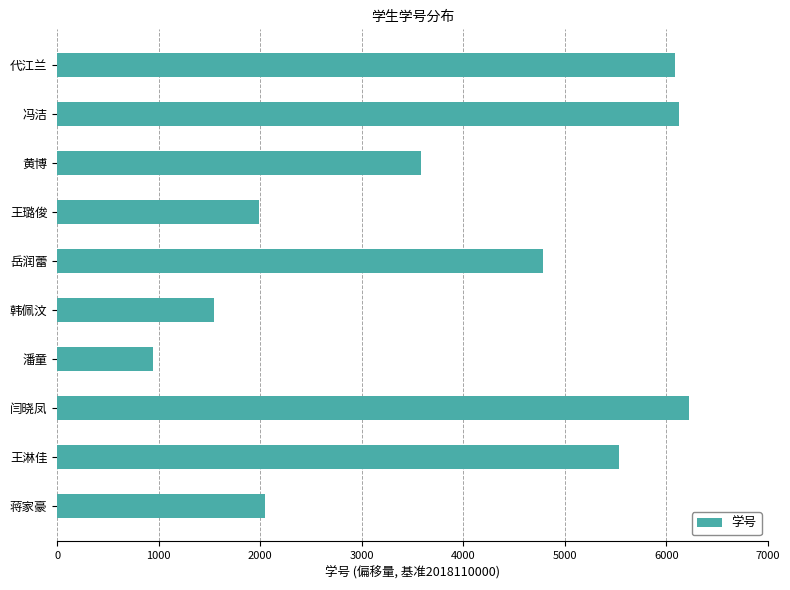

What is the change in value from 代江兰 to 韩佩汶?

-4542